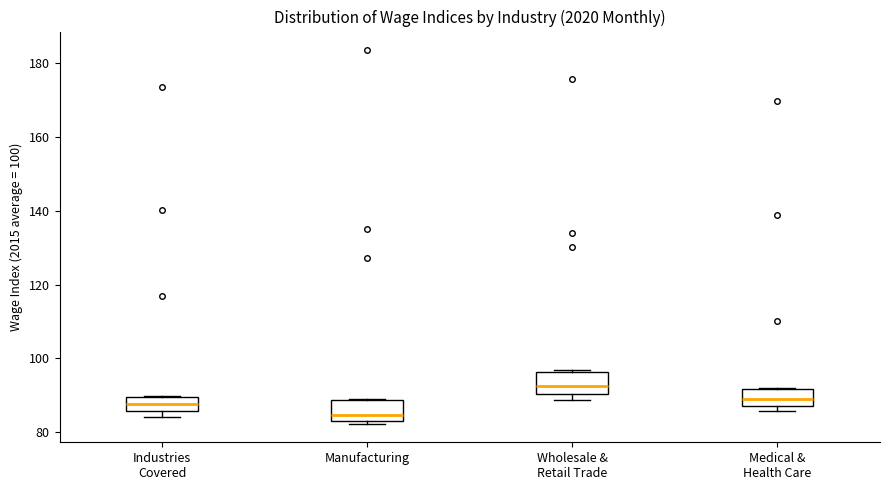

Reading left to right, read every box against the y-axis: the position of its median line, the range the box covers, and the ends of its whiskers. The values are not printed on the chart, so give them approximately, as read against the axis.

Industries Covered: median 88, box 86 to 90, whiskers 84 to 90
Manufacturing: median 84 (just above the box's lower edge), box 84 to 88, whiskers 82 to 90
Wholesale & Retail Trade: median 92, box 90 to 96, whiskers 88 to 96
Medical & Health Care: median 88 (inside the box), box 88 to 92, whiskers 86 to 92